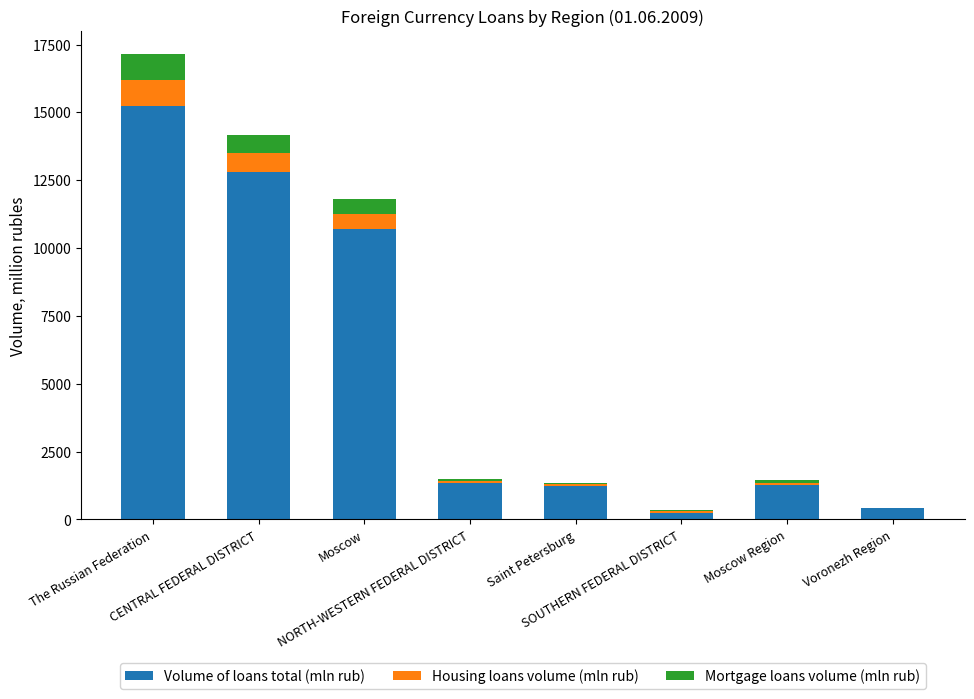

What is the maximum value for Volume of loans total (mln rub)?

15249.7